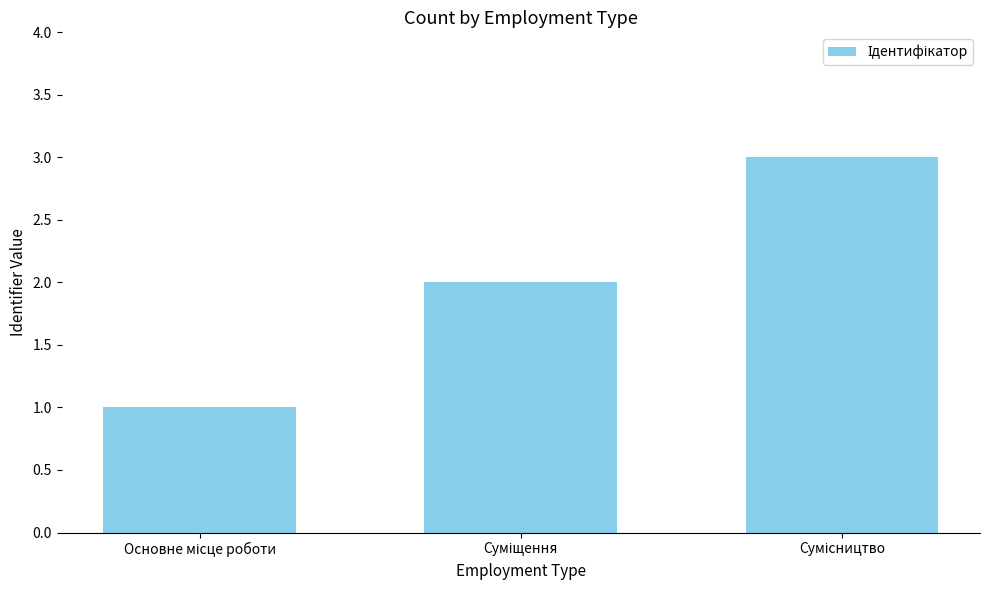

What is the maximum value shown in the chart?

3